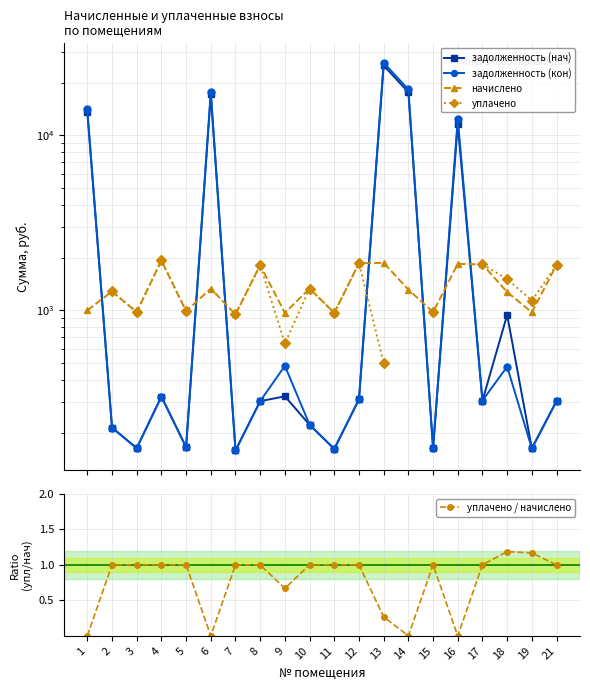

How many values in the задолженность (нач) series exceed 303?

10